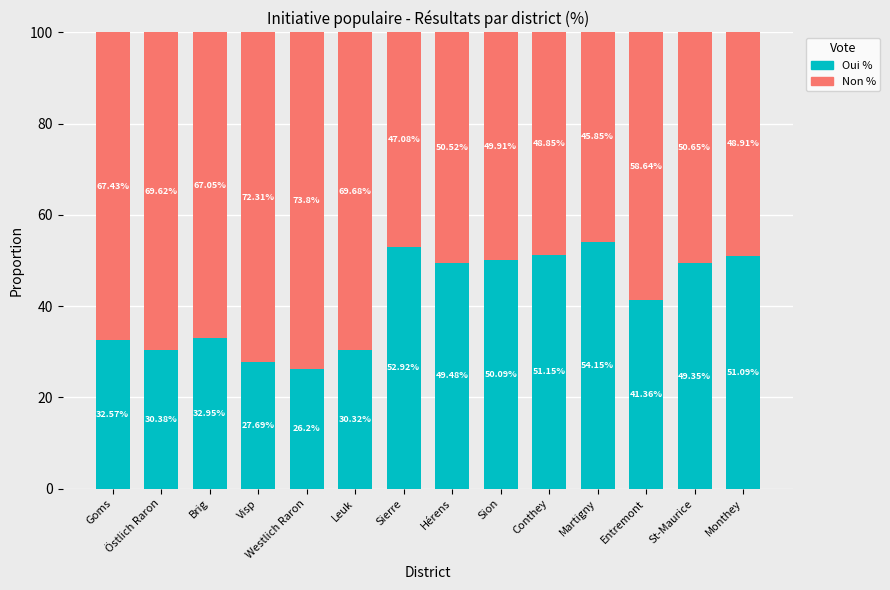

Is it true that Oui % equals 49.4 at St-Maurice?

True